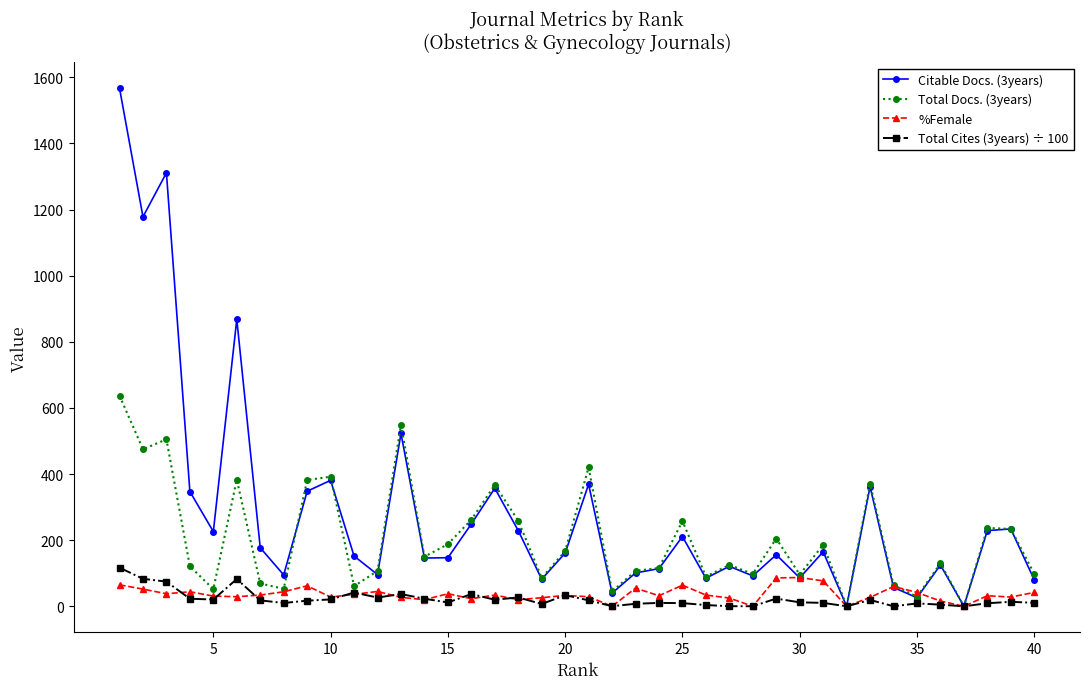

What is the difference between the second highest and minimum values in the Total Docs. (3years) series?

549.0